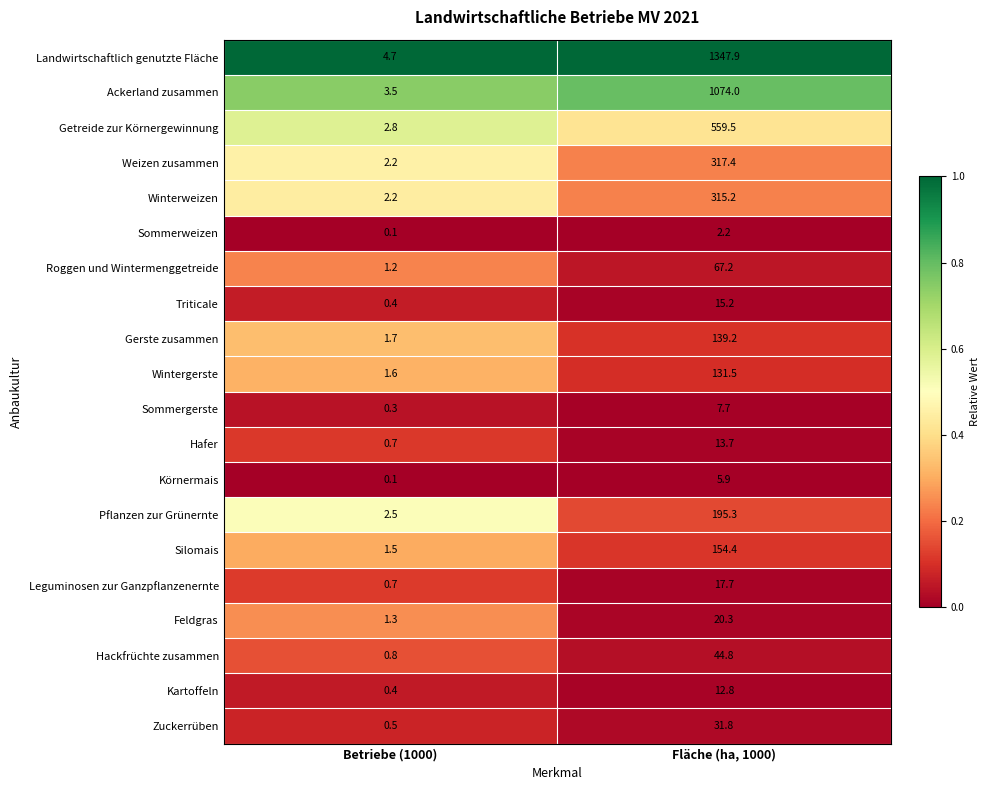

Which series has the largest total across all categories?

Landwirtschaftlich genutzte Fläche